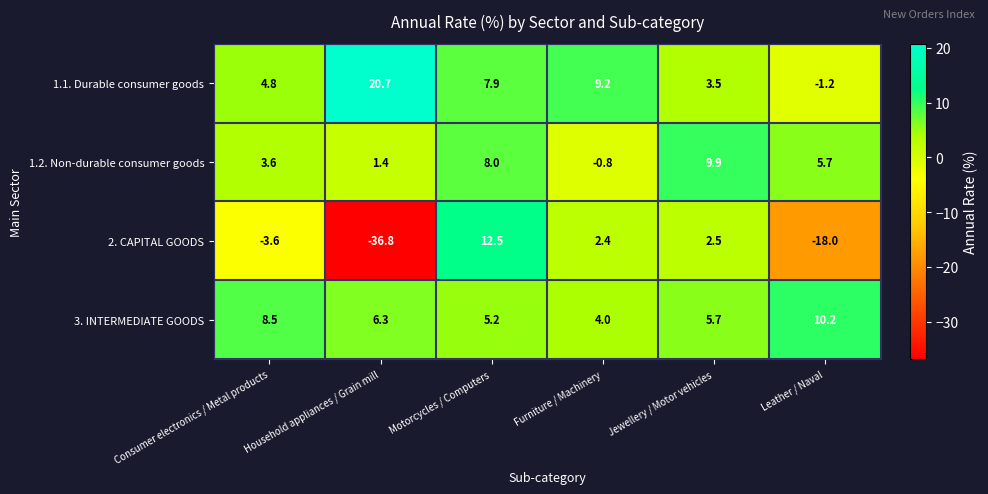

What is the sum of all 1.2. Non-durable consumer goods values?

27.8